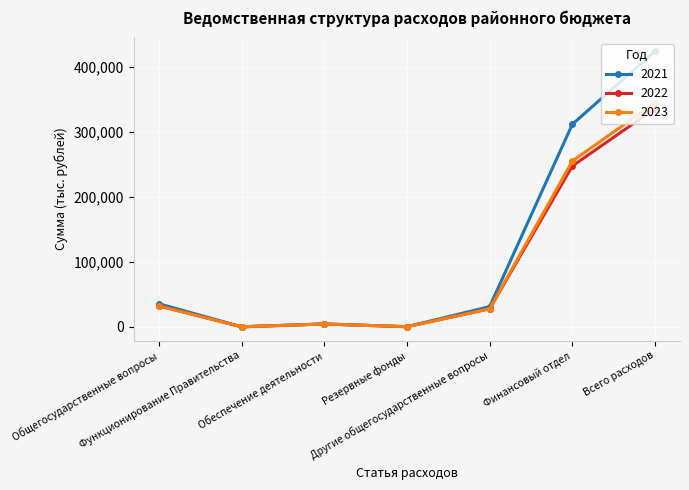

Count the number of data series in this chart.

3